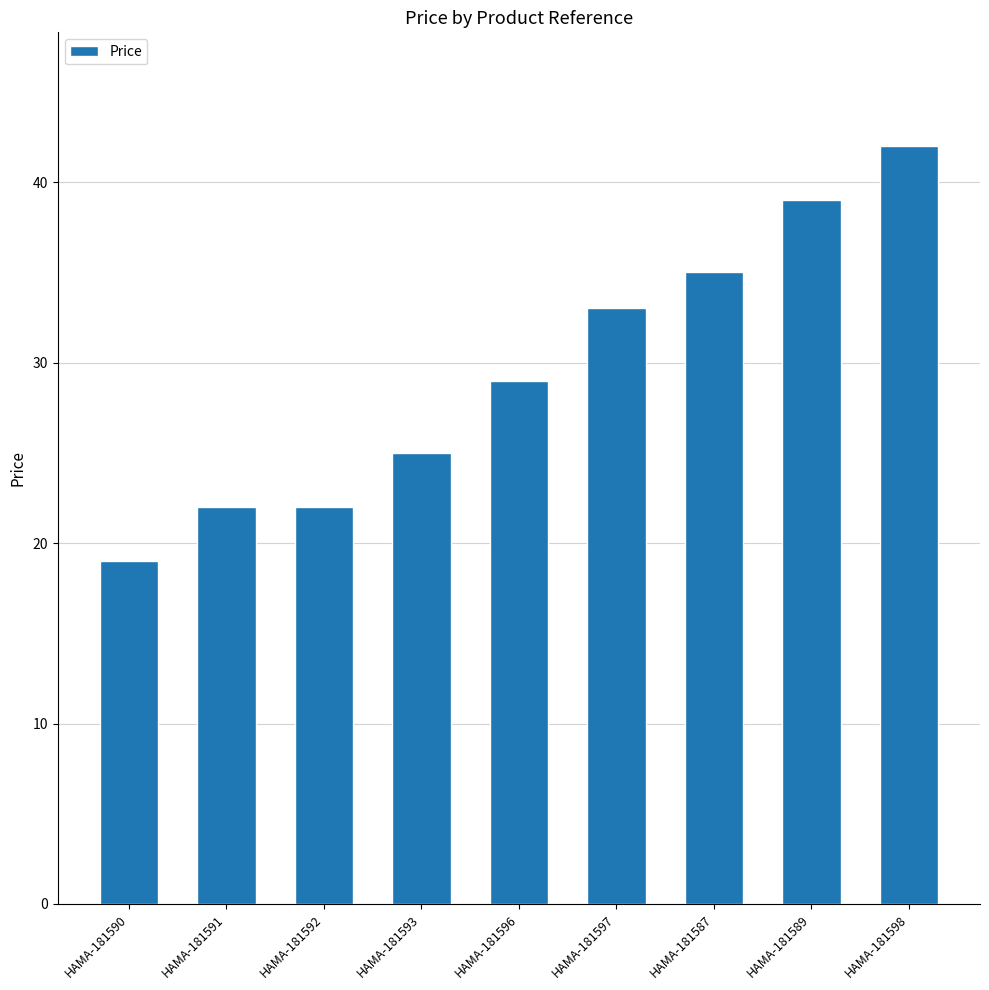

What is the smallest value displayed?

19.0